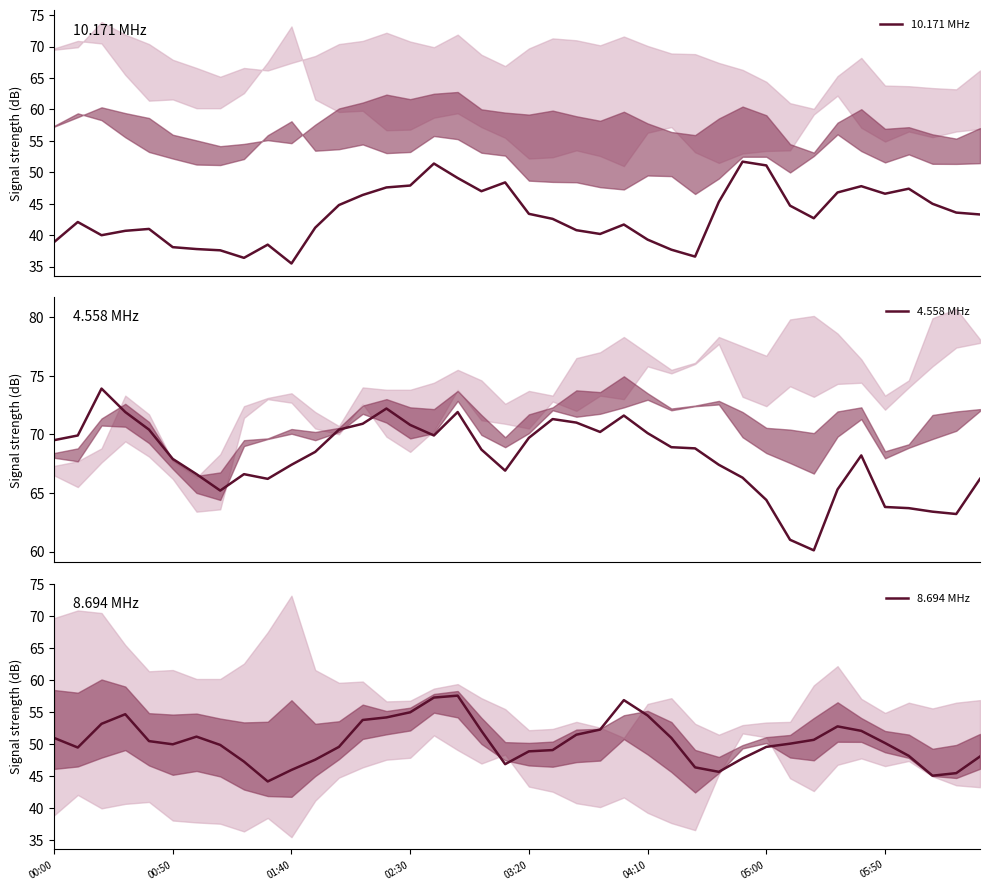

What is the lowest value of the 10.171 MHz series?

35.5